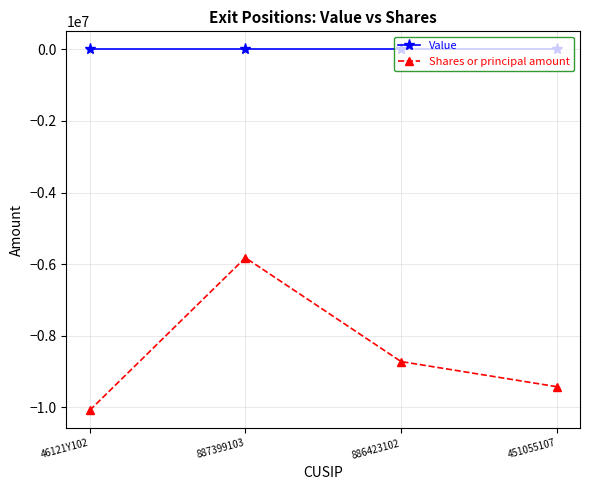

What is the difference between the second highest and second lowest values in the Shares or principal amount series?

702246